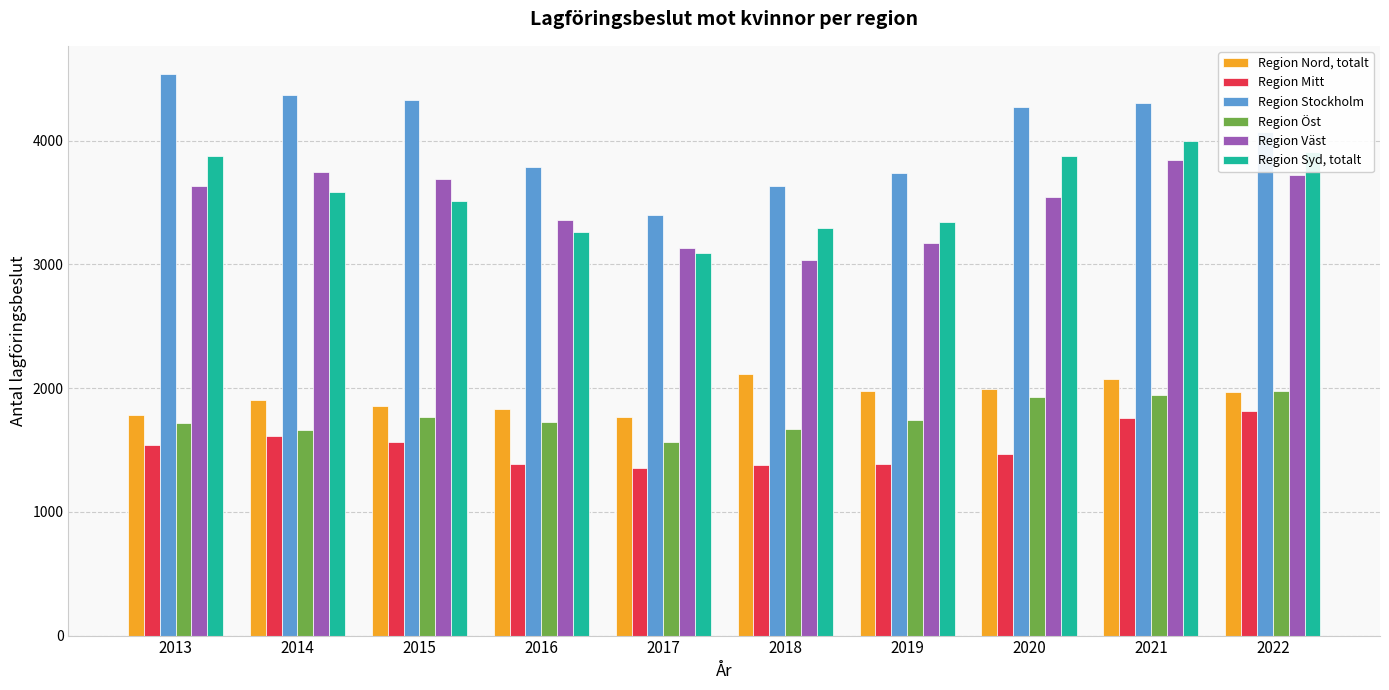

What are all the series names shown in the legend?

Region Nord, totalt, Region Mitt, Region Stockholm, Region Öst, Region Väst, Region Syd, totalt